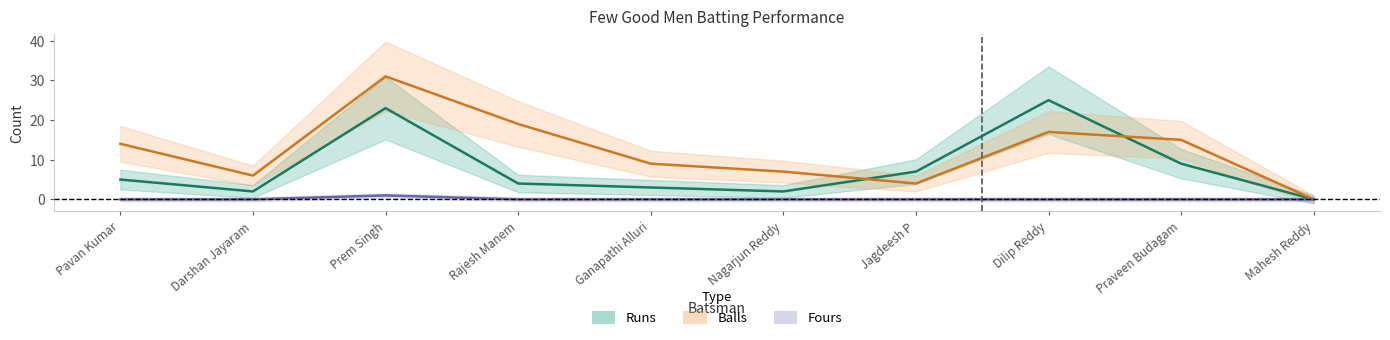

Rank the series at Jagdeesh P from lowest to highest value.

Fours, Balls, Runs